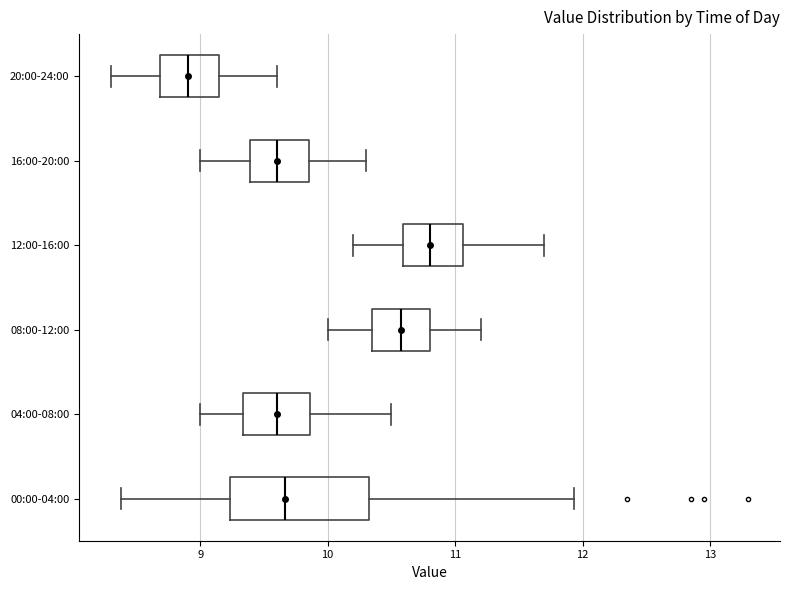

Reading bottom to top, transcribe this box plot: for each box, give where its median line is, the range the box spans, and where its two whiskers end, as read against the x-axis. The values are not printed on the chart, so give them approximately, as read against the axis.

00:00-04:00: median 9.7, box 9.2 to 10.3, whiskers 8.4 to 11.9
04:00-08:00: median 9.6, box 9.3 to 9.9, whiskers 9.0 to 10.5
08:00-12:00: median 10.6, box 10.4 to 10.8, whiskers 10.0 to 11.2
12:00-16:00: median 10.8, box 10.6 to 11.1, whiskers 10.2 to 11.7
16:00-20:00: median 9.6, box 9.4 to 9.9, whiskers 9.0 to 10.3
20:00-24:00: median 8.9, box 8.7 to 9.2, whiskers 8.3 to 9.6